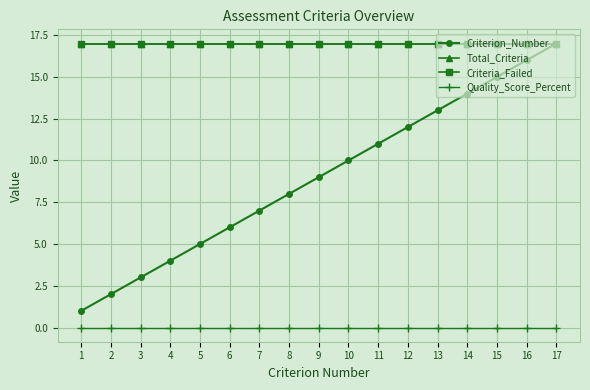

Does the chart have visible grid lines?

Yes